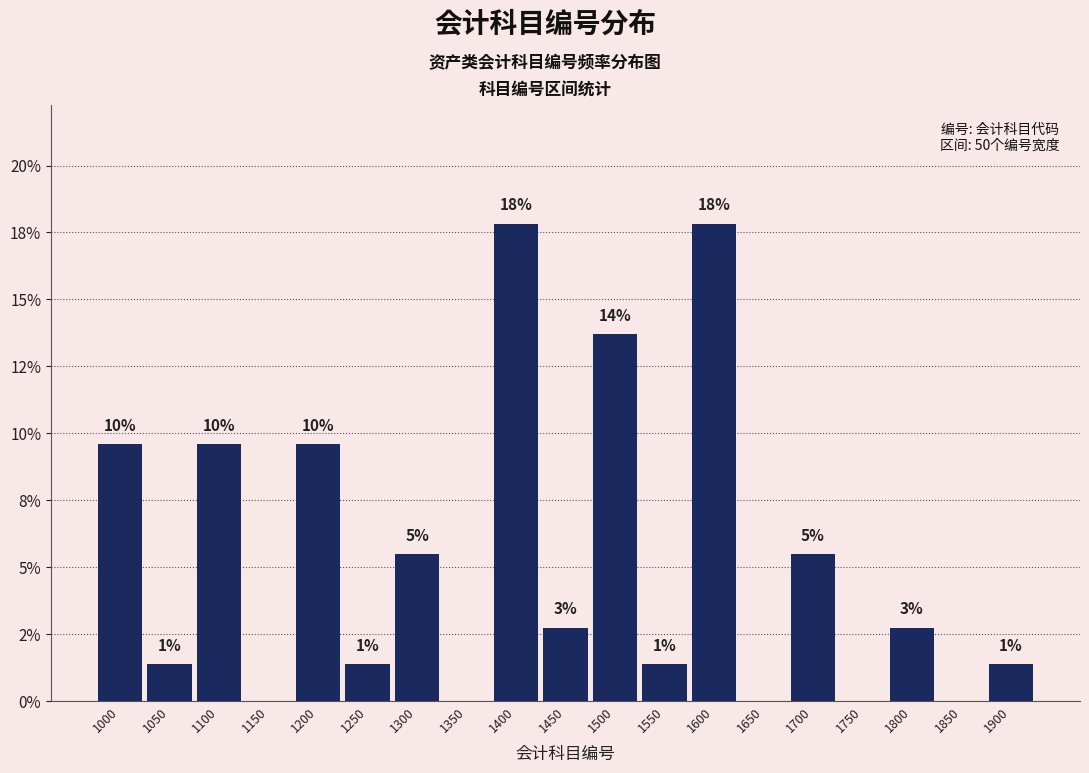

Are the bars horizontal?

No